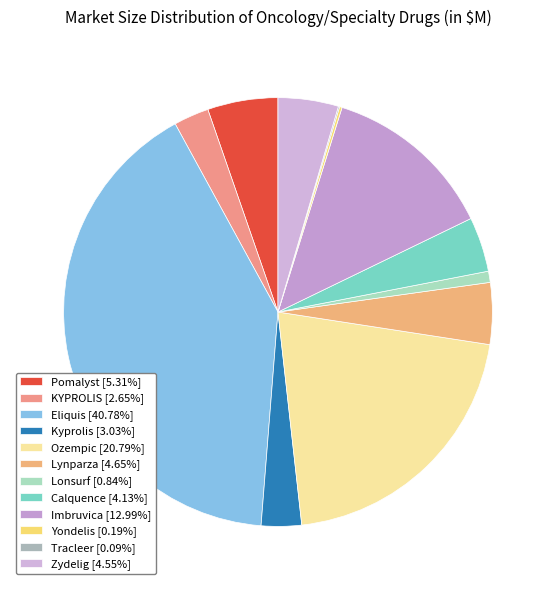

Between Pomalyst and Lonsurf, which is larger?

Pomalyst